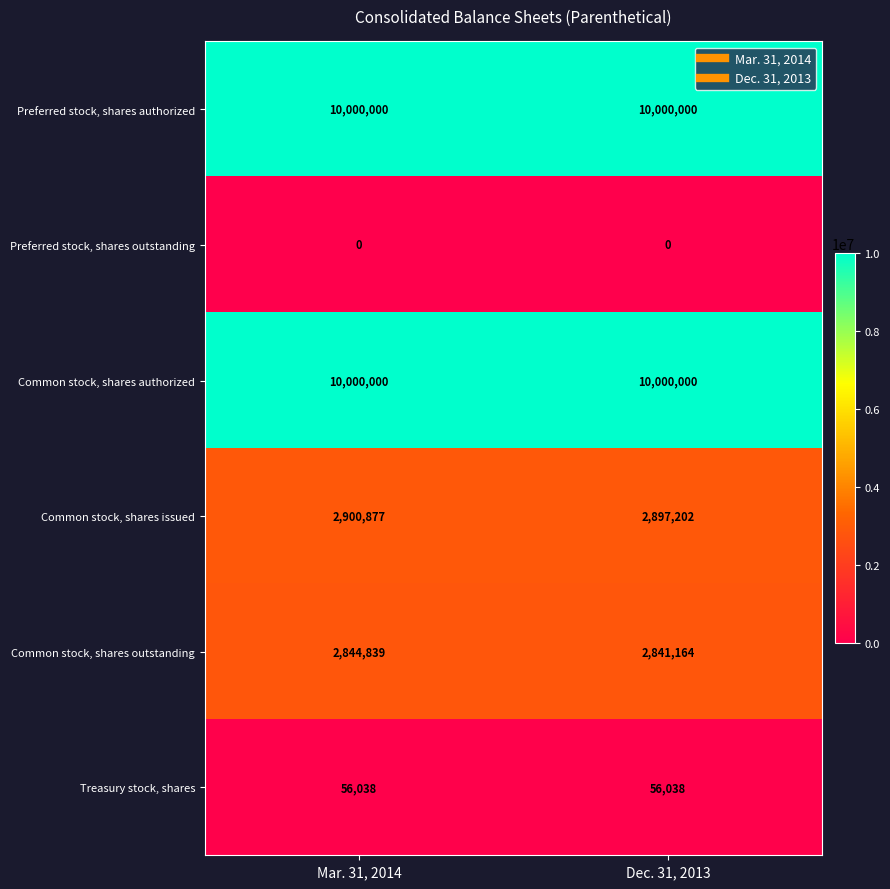

What is the average value of the Treasury stock, shares series?

56038